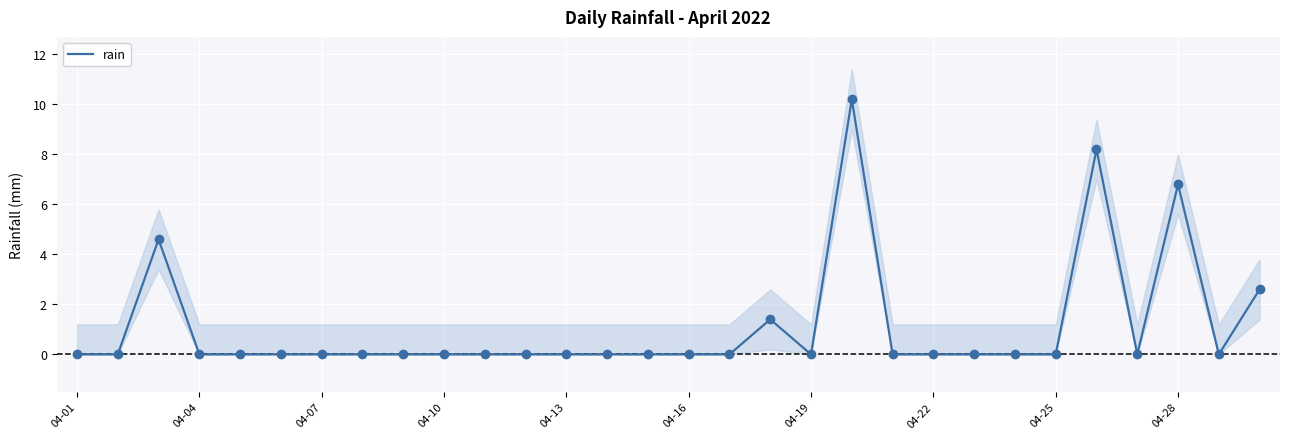

What is the maximum value for rain?

10.2